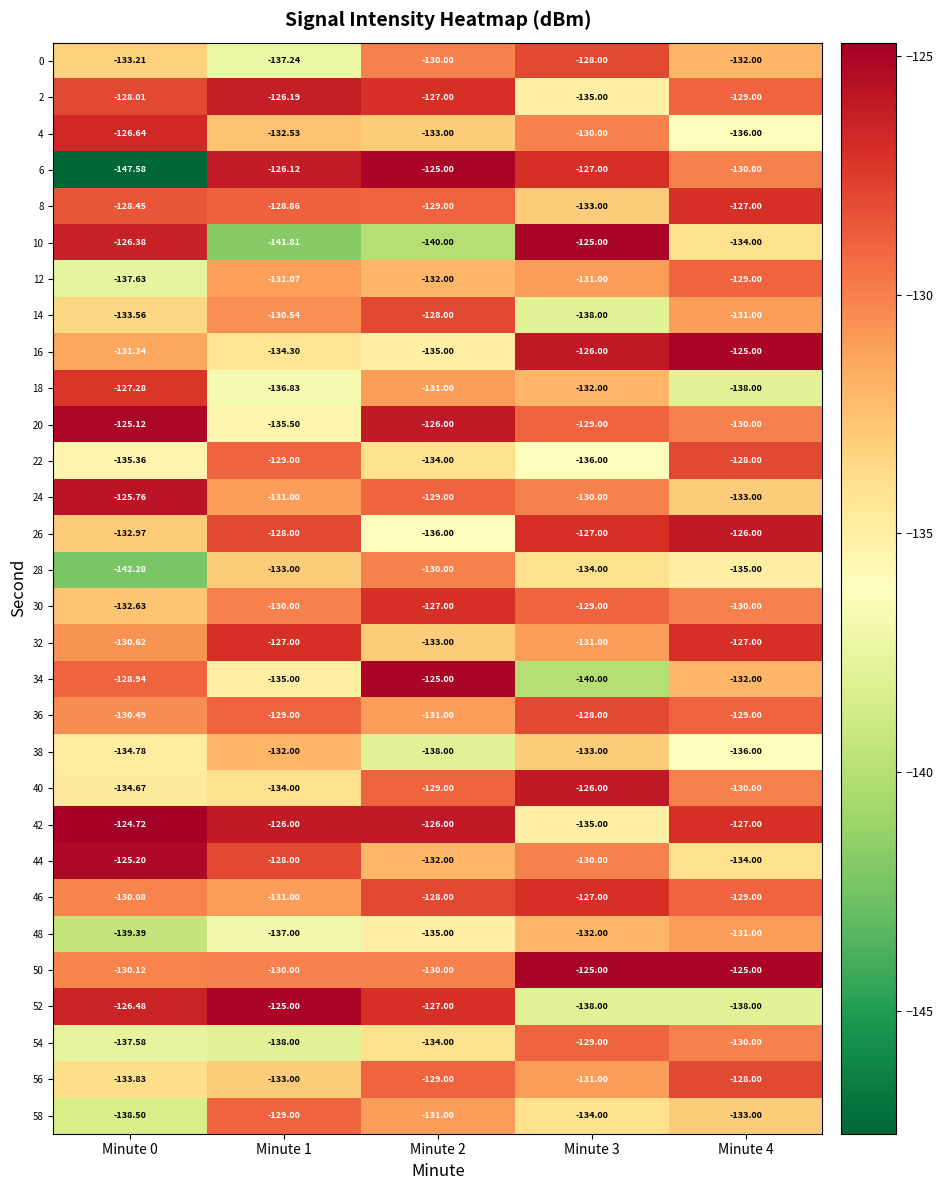

Reading left to right, transcribe all the data shown in this chart.

0: Minute 0=-133.2	Minute 1=-137.2	Minute 2=-130.0	Minute 3=-128.0	Minute 4=-132.0
2: Minute 0=-128.0	Minute 1=-126.2	Minute 2=-127.0	Minute 3=-135.0	Minute 4=-129.0
4: Minute 0=-126.6	Minute 1=-132.5	Minute 2=-133.0	Minute 3=-130.0	Minute 4=-136.0
6: Minute 0=-147.6	Minute 1=-126.1	Minute 2=-125.0	Minute 3=-127.0	Minute 4=-130.0
8: Minute 0=-128.4	Minute 1=-128.9	Minute 2=-129.0	Minute 3=-133.0	Minute 4=-127.0
10: Minute 0=-126.4	Minute 1=-141.8	Minute 2=-140.0	Minute 3=-125.0	Minute 4=-134.0
12: Minute 0=-137.6	Minute 1=-131.1	Minute 2=-132.0	Minute 3=-131.0	Minute 4=-129.0
14: Minute 0=-133.6	Minute 1=-130.5	Minute 2=-128.0	Minute 3=-138.0	Minute 4=-131.0
16: Minute 0=-131.3	Minute 1=-134.3	Minute 2=-135.0	Minute 3=-126.0	Minute 4=-125.0
18: Minute 0=-127.3	Minute 1=-136.8	Minute 2=-131.0	Minute 3=-132.0	Minute 4=-138.0
20: Minute 0=-125.1	Minute 1=-135.5	Minute 2=-126.0	Minute 3=-129.0	Minute 4=-130.0
22: Minute 0=-135.4	Minute 1=-129.0	Minute 2=-134.0	Minute 3=-136.0	Minute 4=-128.0
24: Minute 0=-125.8	Minute 1=-131.0	Minute 2=-129.0	Minute 3=-130.0	Minute 4=-133.0
26: Minute 0=-133.0	Minute 1=-128.0	Minute 2=-136.0	Minute 3=-127.0	Minute 4=-126.0
28: Minute 0=-142.3	Minute 1=-133.0	Minute 2=-130.0	Minute 3=-134.0	Minute 4=-135.0
30: Minute 0=-132.6	Minute 1=-130.0	Minute 2=-127.0	Minute 3=-129.0	Minute 4=-130.0
32: Minute 0=-130.6	Minute 1=-127.0	Minute 2=-133.0	Minute 3=-131.0	Minute 4=-127.0
34: Minute 0=-128.9	Minute 1=-135.0	Minute 2=-125.0	Minute 3=-140.0	Minute 4=-132.0
36: Minute 0=-130.5	Minute 1=-129.0	Minute 2=-131.0	Minute 3=-128.0	Minute 4=-129.0
38: Minute 0=-134.8	Minute 1=-132.0	Minute 2=-138.0	Minute 3=-133.0	Minute 4=-136.0
40: Minute 0=-134.7	Minute 1=-134.0	Minute 2=-129.0	Minute 3=-126.0	Minute 4=-130.0
42: Minute 0=-124.7	Minute 1=-126.0	Minute 2=-126.0	Minute 3=-135.0	Minute 4=-127.0
44: Minute 0=-125.2	Minute 1=-128.0	Minute 2=-132.0	Minute 3=-130.0	Minute 4=-134.0
46: Minute 0=-130.1	Minute 1=-131.0	Minute 2=-128.0	Minute 3=-127.0	Minute 4=-129.0
48: Minute 0=-139.4	Minute 1=-137.0	Minute 2=-135.0	Minute 3=-132.0	Minute 4=-131.0
50: Minute 0=-130.1	Minute 1=-130.0	Minute 2=-130.0	Minute 3=-125.0	Minute 4=-125.0
52: Minute 0=-126.5	Minute 1=-125.0	Minute 2=-127.0	Minute 3=-138.0	Minute 4=-138.0
54: Minute 0=-137.6	Minute 1=-138.0	Minute 2=-134.0	Minute 3=-129.0	Minute 4=-130.0
56: Minute 0=-133.8	Minute 1=-133.0	Minute 2=-129.0	Minute 3=-131.0	Minute 4=-128.0
58: Minute 0=-138.5	Minute 1=-129.0	Minute 2=-131.0	Minute 3=-134.0	Minute 4=-133.0